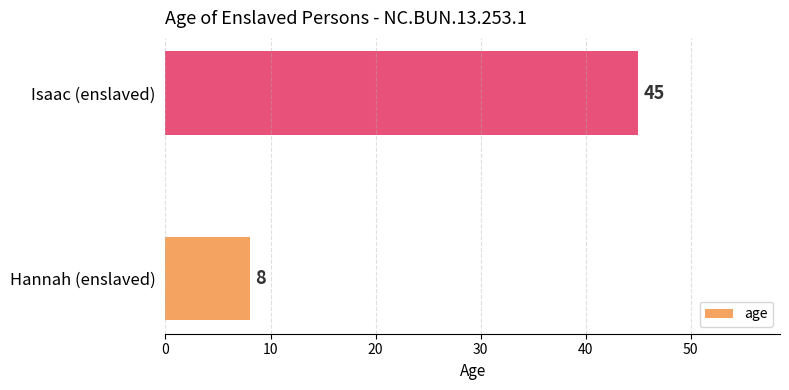

Reading bottom to top, extract all data points from this chart.

Hannah (enslaved)=8	Isaac (enslaved)=45